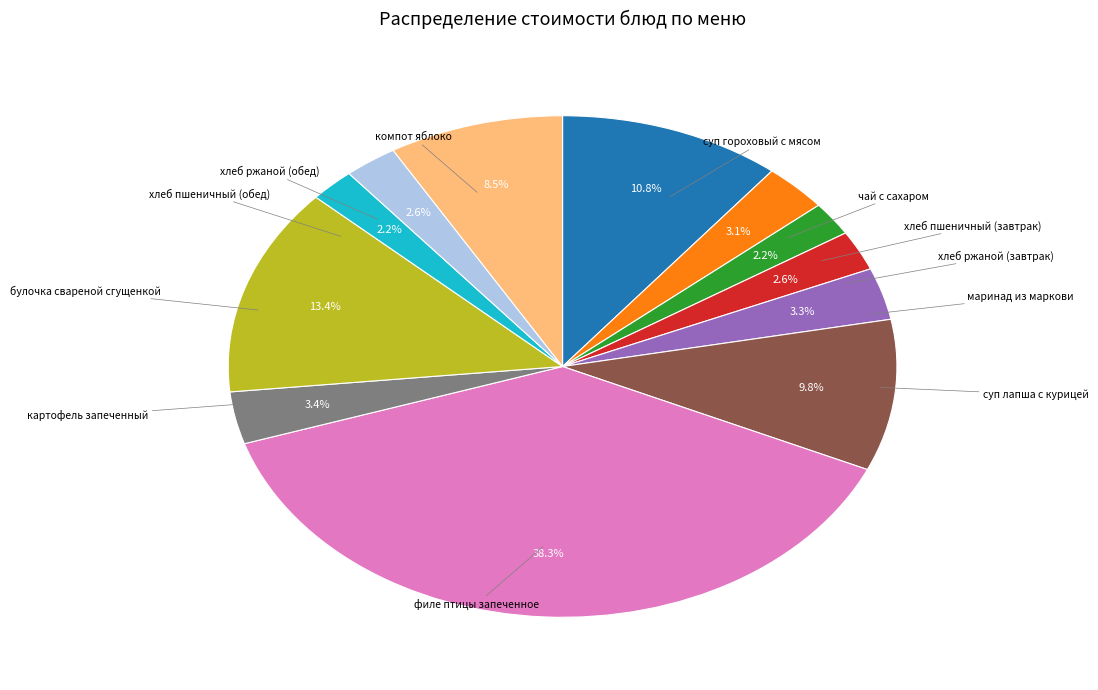

To the nearest percent, what portion does суп лапша с курицей represent?

10%